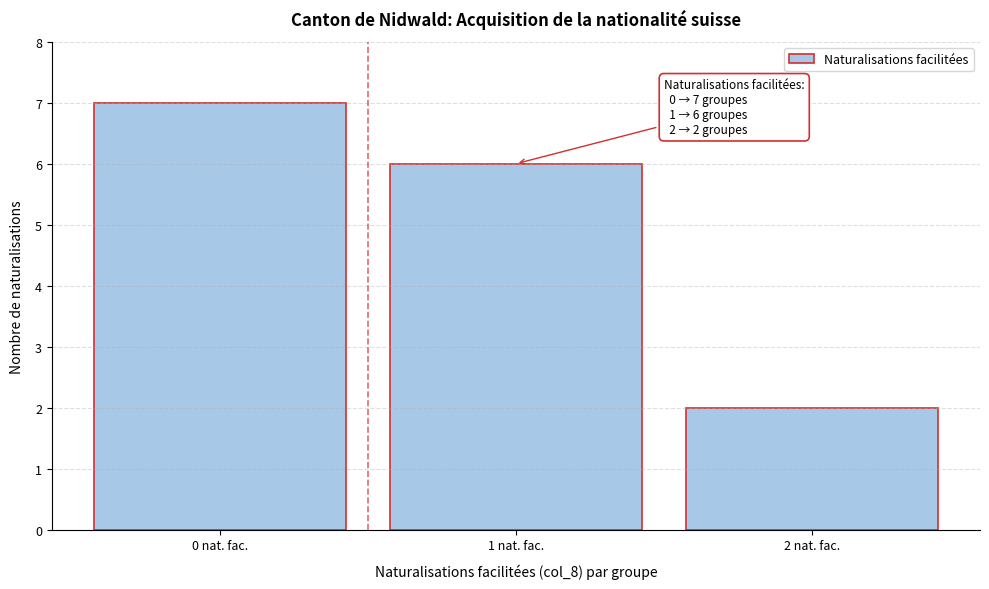

Which range on the x-axis has the tallest bar?

-0.5 to 0.5